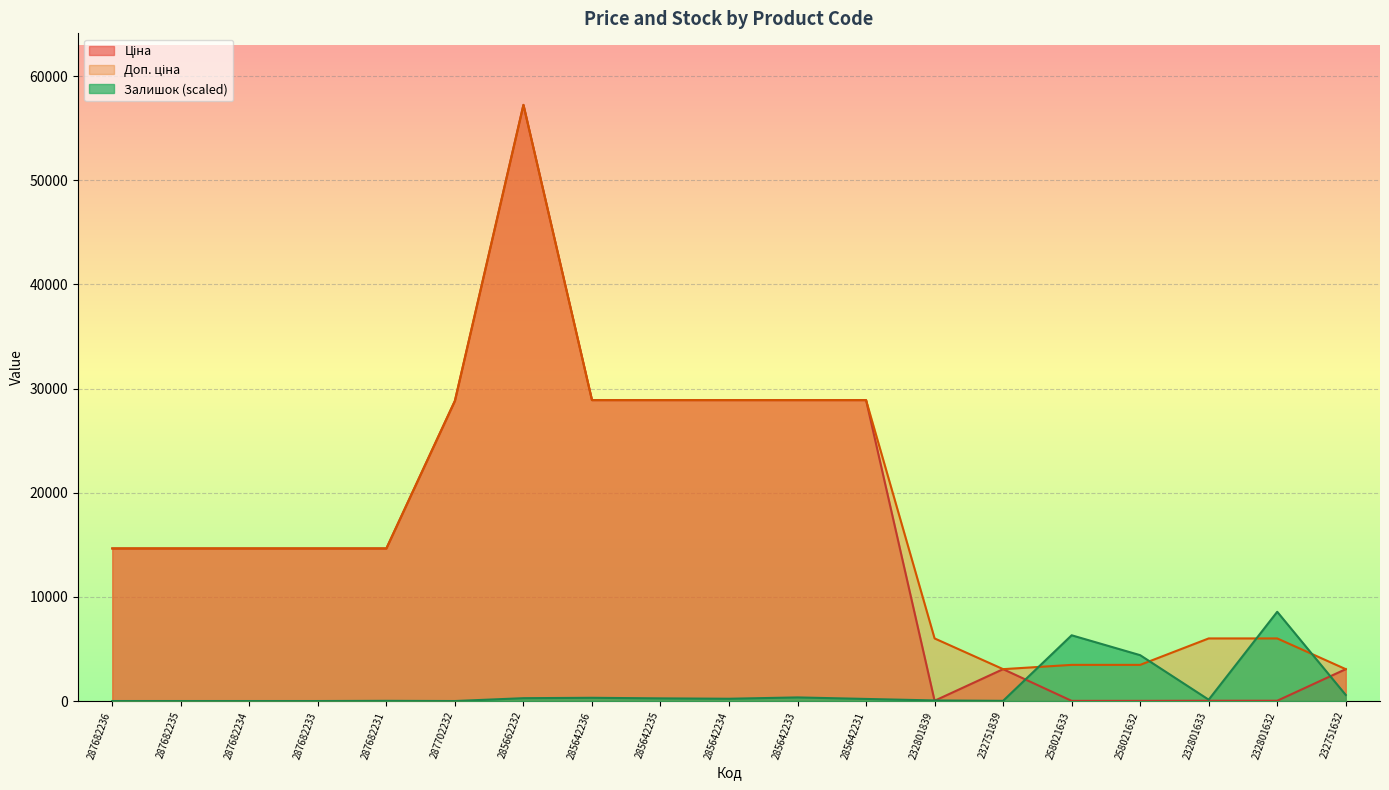

Where is Залишок nearest to the value 4283?

258021632